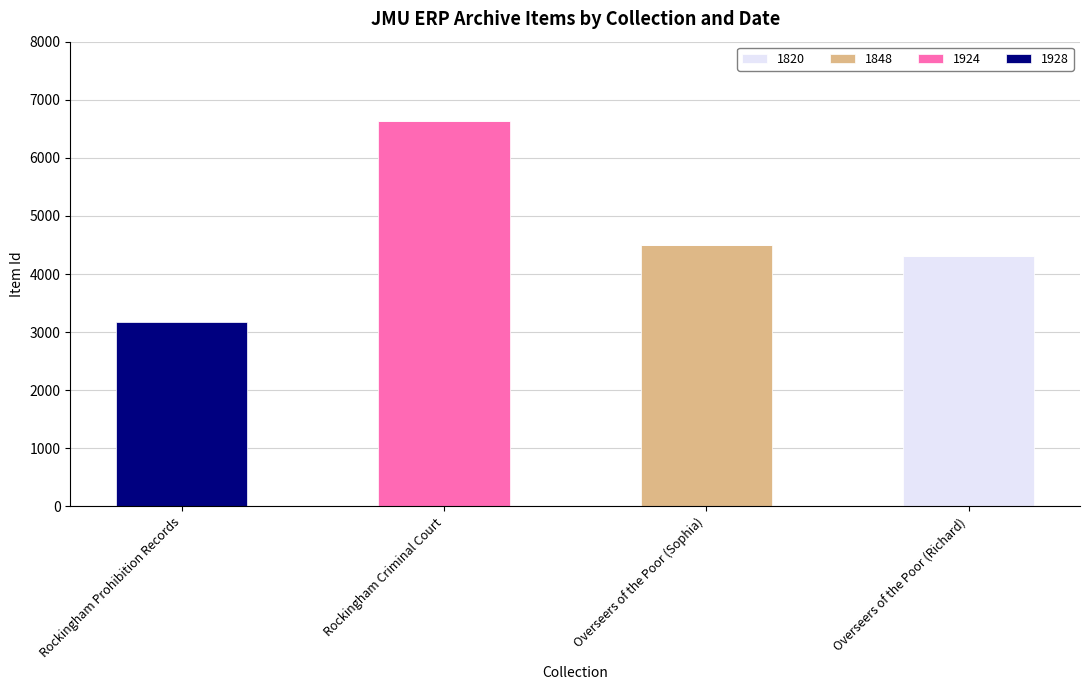

Reading left to right, transcribe the values for 1820.

Rockingham Prohibition Records=0	Rockingham Criminal Court=0	Overseers of the Poor (Sophia)=0	Overseers of the Poor (Richard)=4306